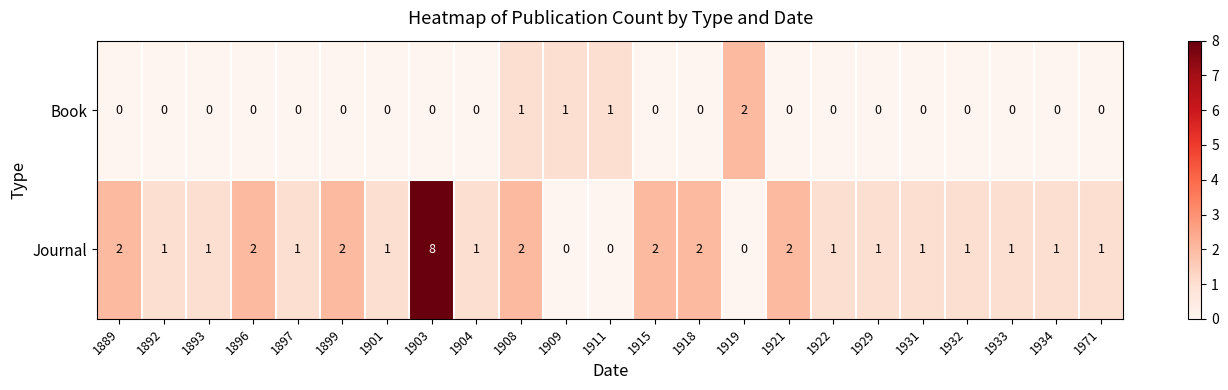

Is it true that Journal equals 1 at 1899?

False